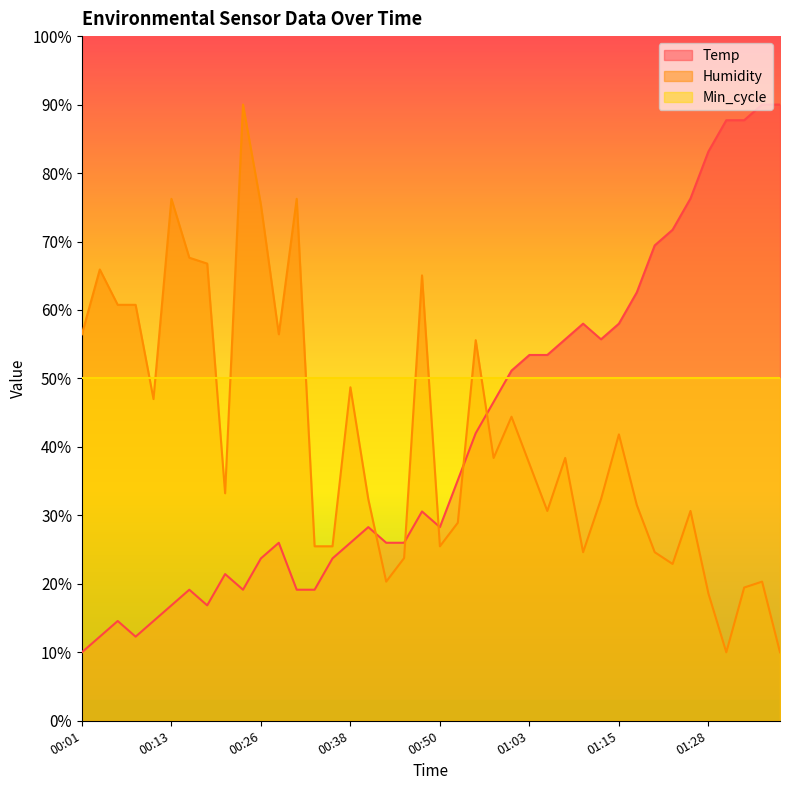

Reading left to right, what are all the values shown in this chart?

Temp: 00:01=10.0	00:04=12.3	00:06=14.6	00:08=12.3	00:11=14.6	00:13=16.9	00:16=19.1	00:18=16.9	00:21=21.4	00:23=19.1	00:26=23.7	00:28=26.0	00:31=19.1	00:33=19.1	00:35=23.7	00:38=26.0	00:41=28.3	00:43=26.0	00:45=26.0	00:48=30.6	00:50=28.3	00:53=35.1	00:55=42.0	00:58=46.6	01:00=51.1	01:03=53.4	01:05=53.4	01:08=55.7	01:10=58.0	01:13=55.7	01:15=58.0	01:18=62.6	01:20=69.4	01:23=71.7	01:25=76.3	01:28=83.1	01:30=87.7	01:33=87.7	01:36=90.0	01:38=90.0
Humidity: 00:01=56.5	00:04=65.9	00:06=60.8	00:08=60.8	00:11=47.0	00:13=76.2	00:16=67.6	00:18=66.8	00:21=33.2	00:23=90.0	00:26=75.4	00:28=56.5	00:31=76.2	00:33=25.5	00:35=25.5	00:38=48.7	00:41=32.4	00:43=20.3	00:45=23.8	00:48=65.1	00:50=25.5	00:53=28.9	00:55=55.6	00:58=38.4	01:00=44.4	01:03=37.5	01:05=30.6	01:08=38.4	01:10=24.6	01:13=32.4	01:15=41.8	01:18=31.5	01:20=24.6	01:23=22.9	01:25=30.6	01:28=18.6	01:30=10.0	01:33=19.5	01:36=20.3	01:38=10.0